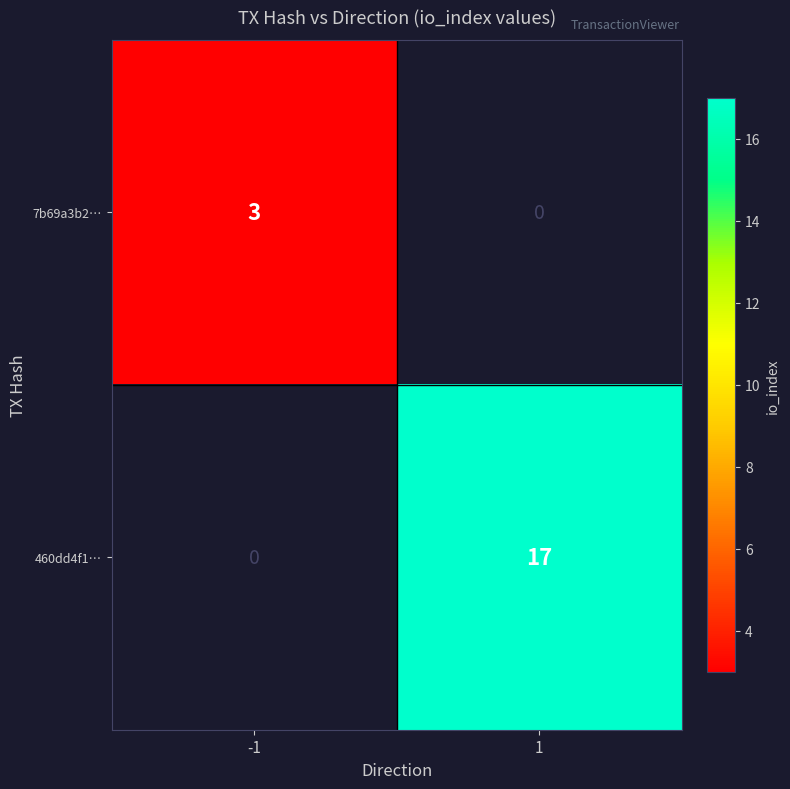

Is it true that 460dd4f1… equals 7 at 1?

False